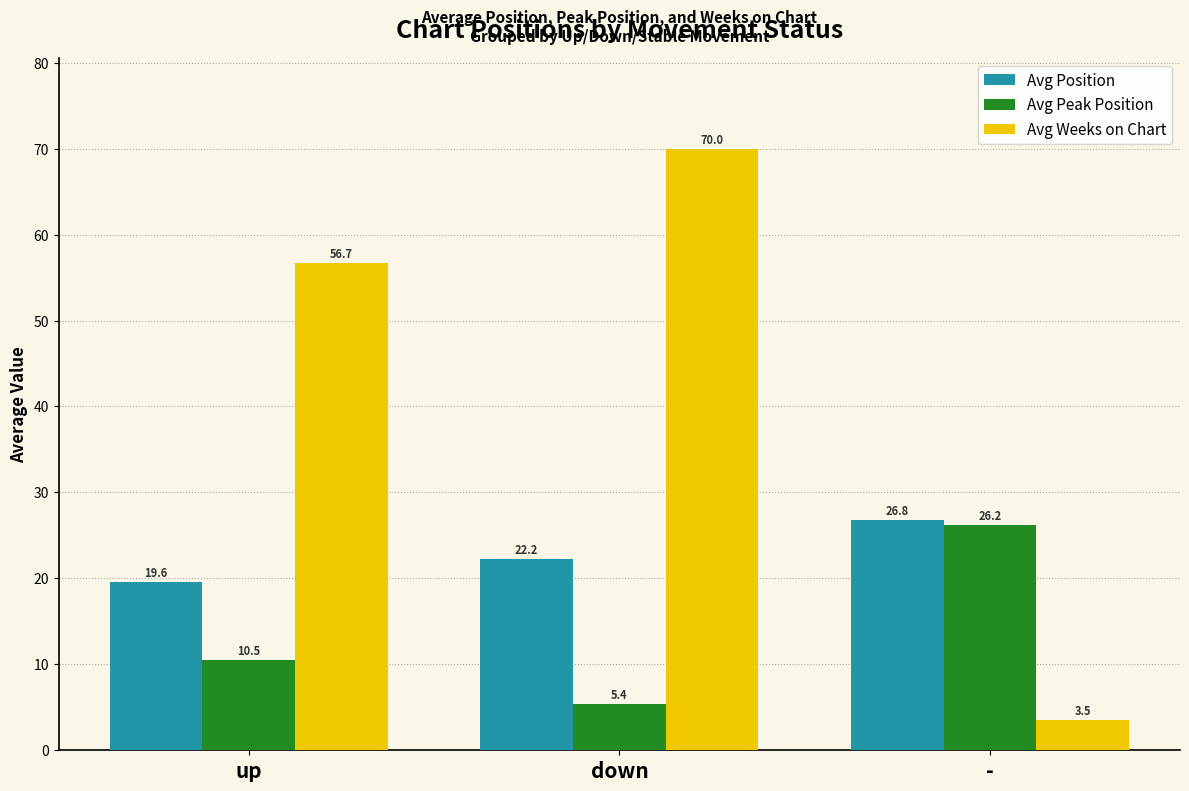

What is the sum of all Avg Weeks on Chart values?

130.2